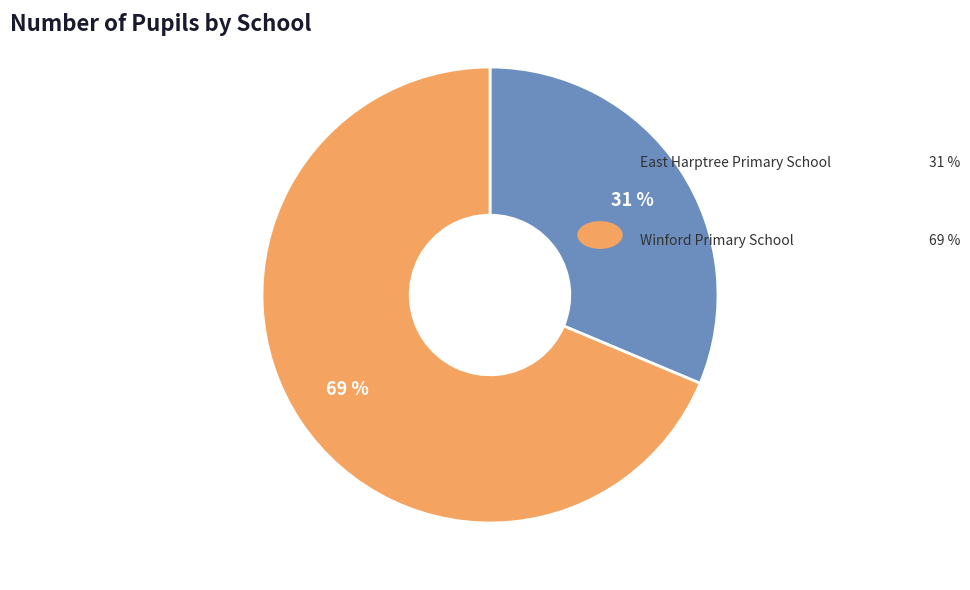

Is there any slice that represents more than half of the pie?

Yes